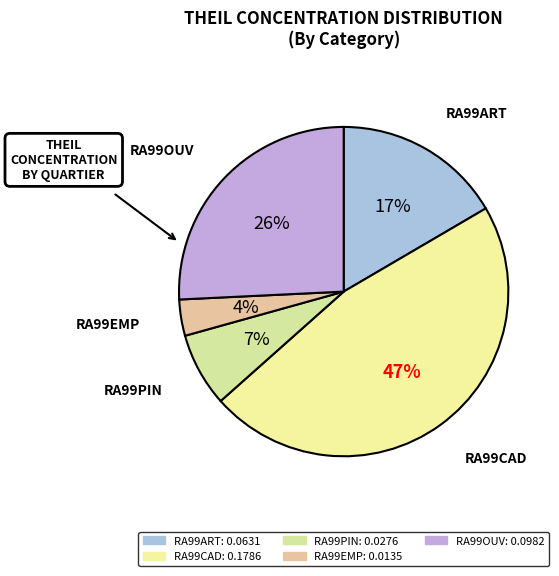

How many segments does this pie chart have?

5